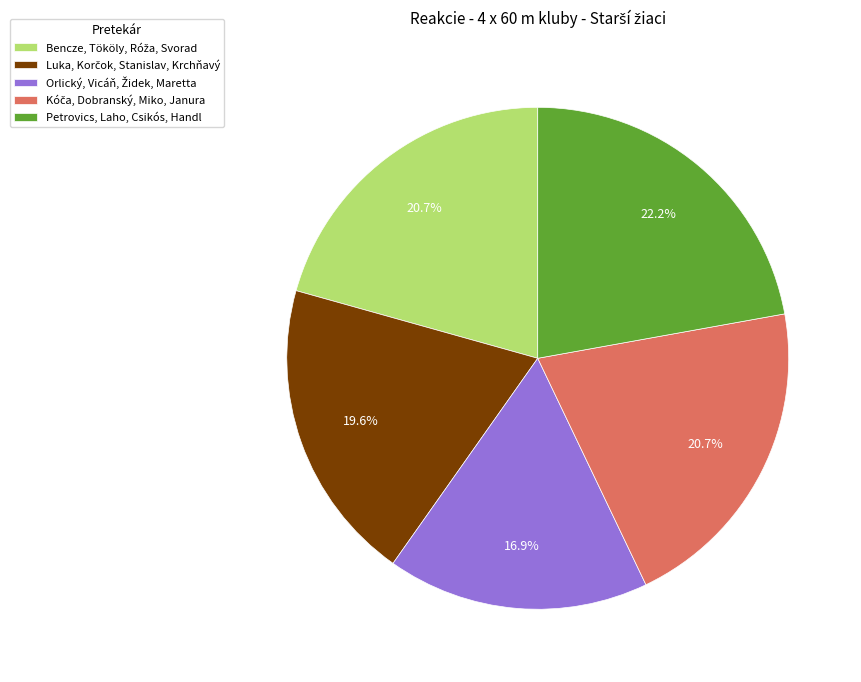

To the nearest percent, what portion does Petrovics, Laho, Csikós, Handl represent?

22%